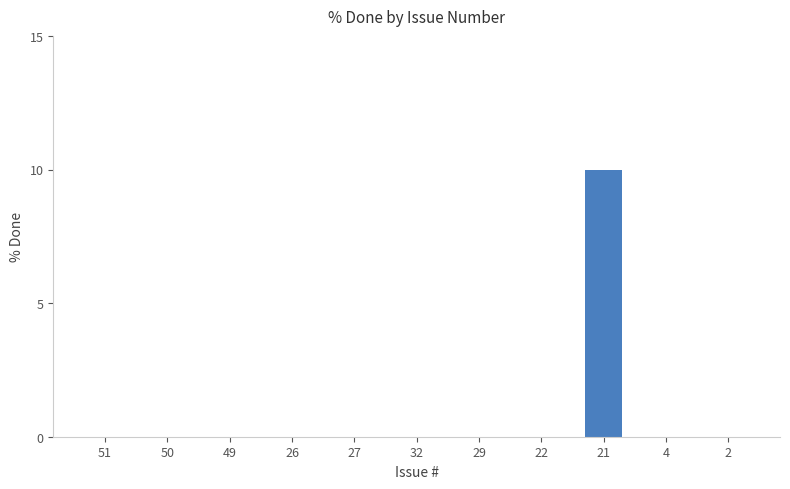

Which label corresponds to the largest value in the chart?

21